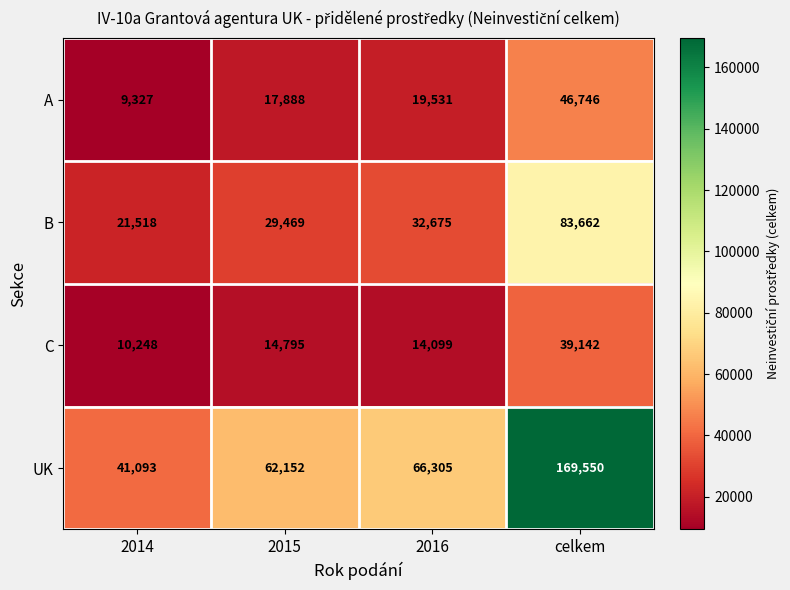

The value of A at 2016 is 19531. True or false?

True